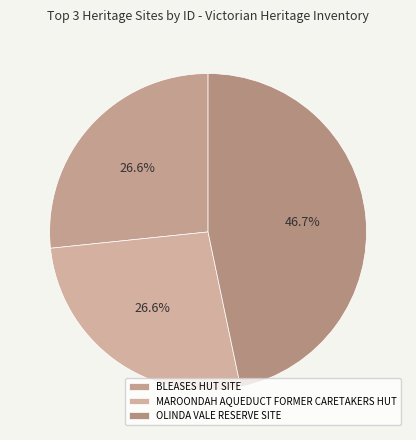

How many slices are in this pie chart?

3